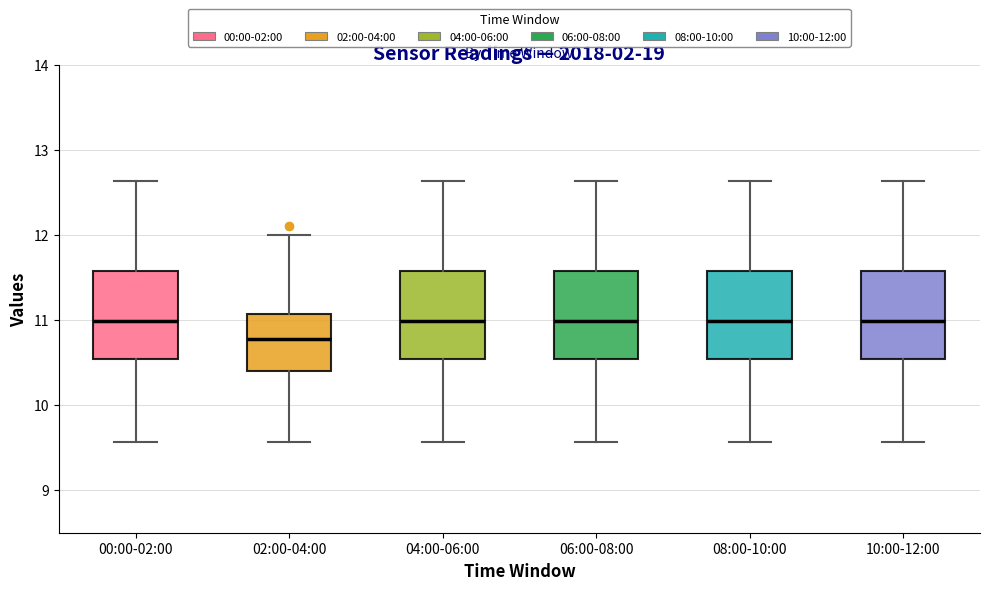

Reading left to right, read every box against the y-axis: the position of its median line, the range the box covers, and the ends of its whiskers. The values are not printed on the chart, so give them approximately, as read against the axis.

00:00-02:00: median 11.0, box 10.5 to 11.6, whiskers 9.6 to 12.6
02:00-04:00: median 10.8, box 10.4 to 11.1, whiskers 9.6 to 12.0
04:00-06:00: median 11.0, box 10.5 to 11.6, whiskers 9.6 to 12.6
06:00-08:00: median 11.0, box 10.5 to 11.6, whiskers 9.6 to 12.6
08:00-10:00: median 11.0, box 10.5 to 11.6, whiskers 9.6 to 12.6
10:00-12:00: median 11.0, box 10.5 to 11.6, whiskers 9.6 to 12.6